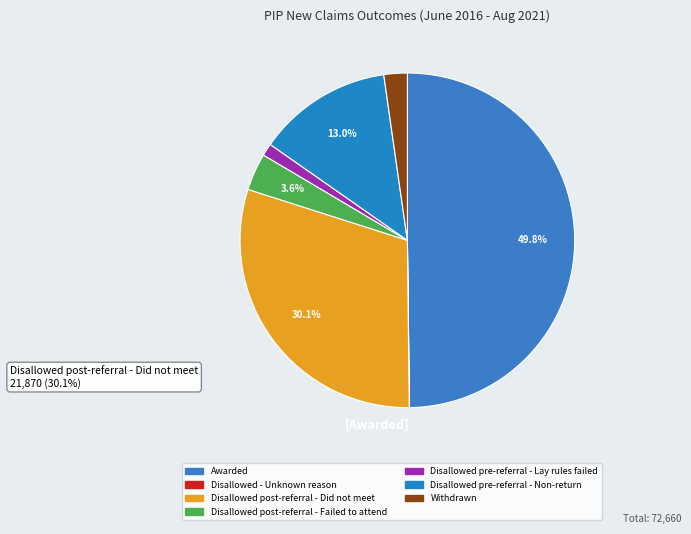

To the nearest percent, what is the difference between the Disallowed pre-referral - Lay rules failed and Disallowed - Unknown reason slice percentages?

1%